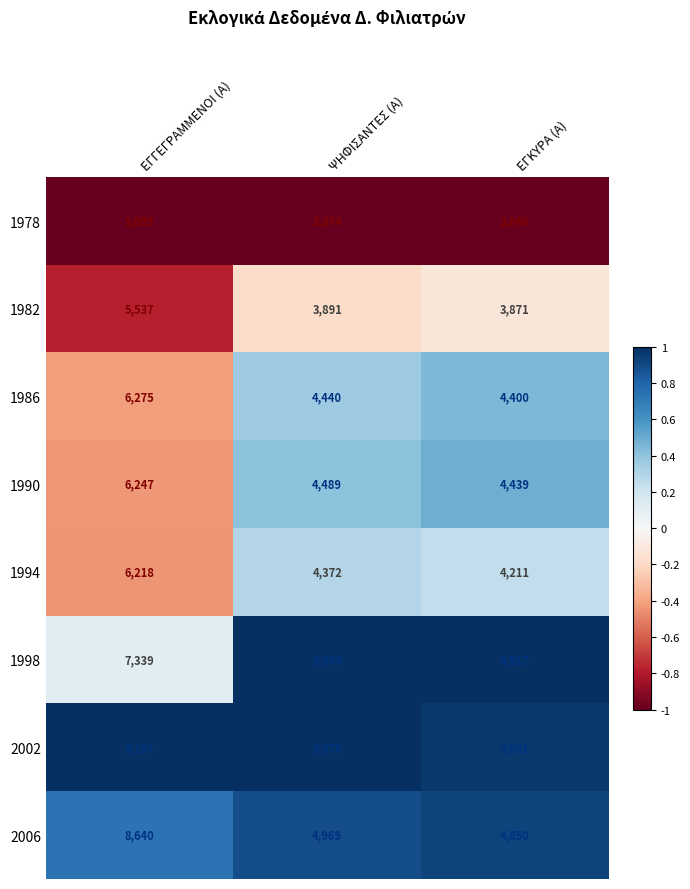

The value of 1982 at ΕΓΓΕΓΡΑΜΜΕΝΟΙ (Α) is 5537. True or false?

True